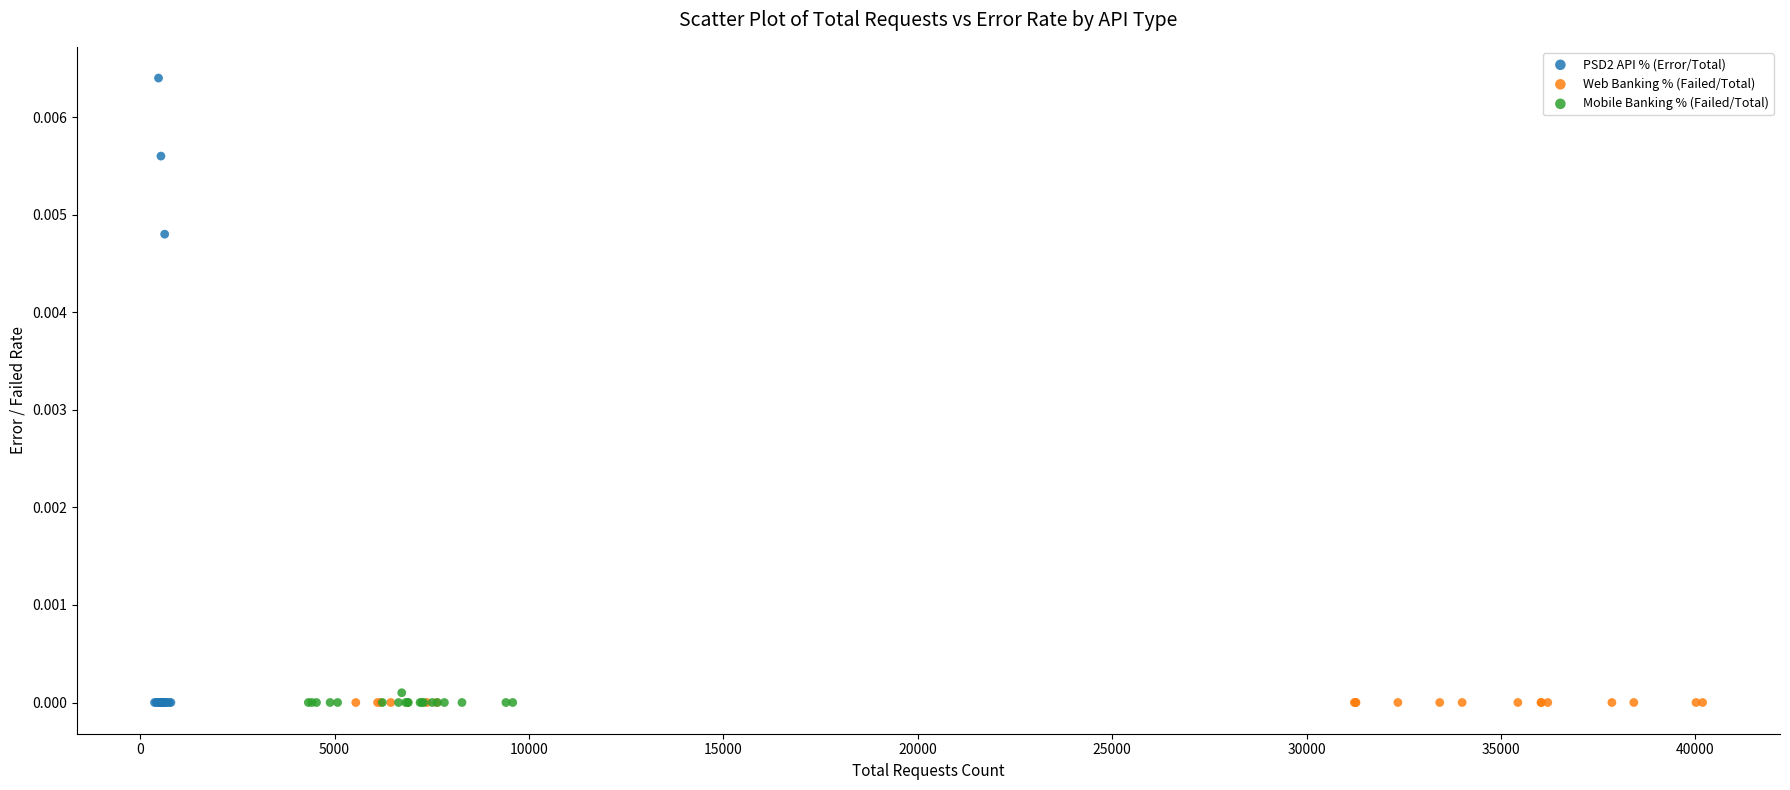

Which series contains the highest Y value?

PSD2 API % (Error/Total)